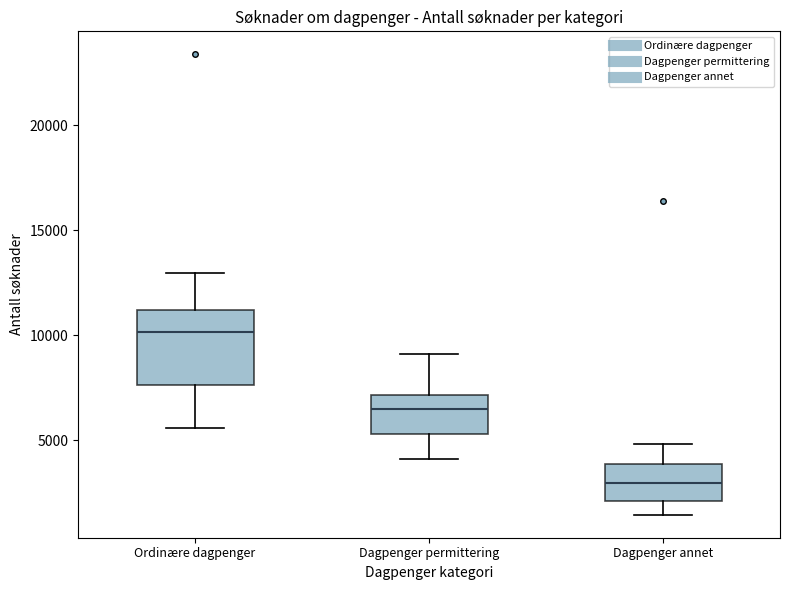

Which box is the tallest, from its lower edge to its upper edge?

Ordinære dagpenger